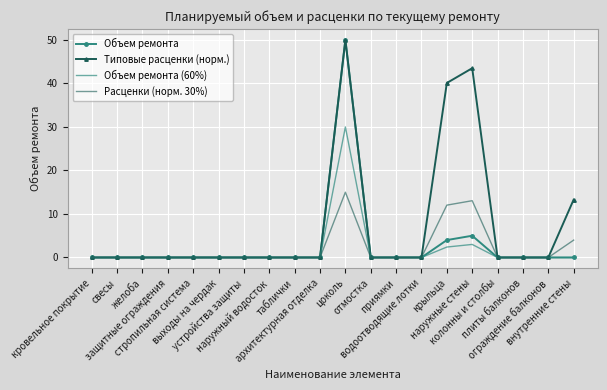

What position from the right is водоотводящие лотки?

7